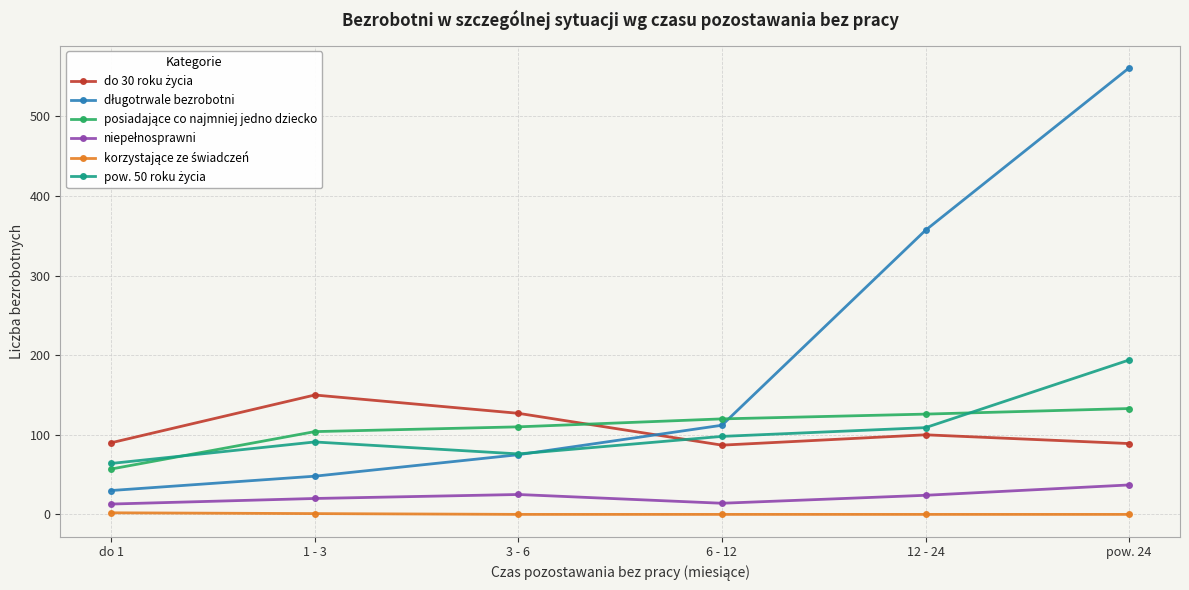

What is the label of the 2nd point from the left?

1 - 3